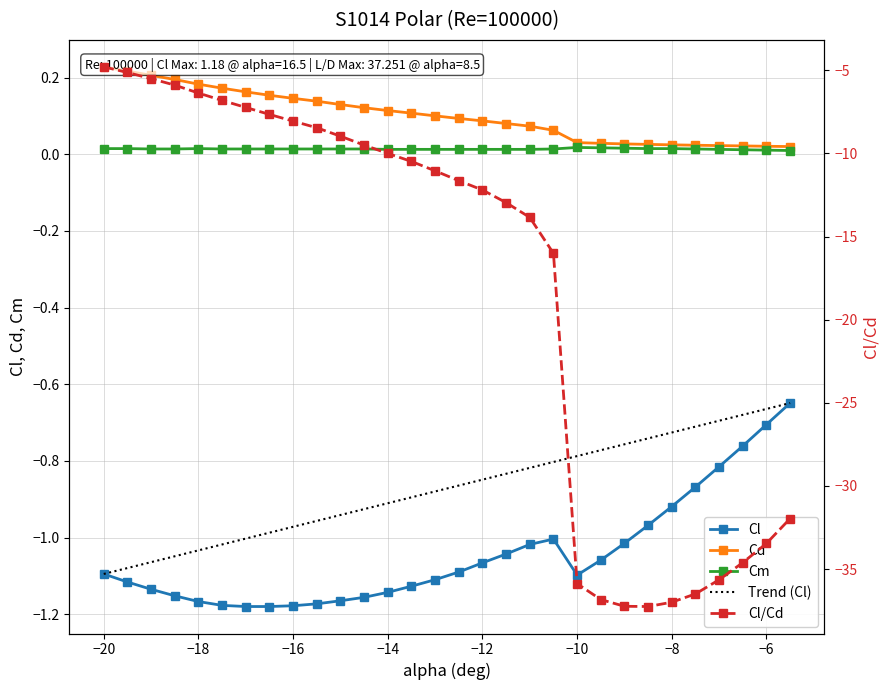

At which label does Cl/Cd first exceed -11?

-20